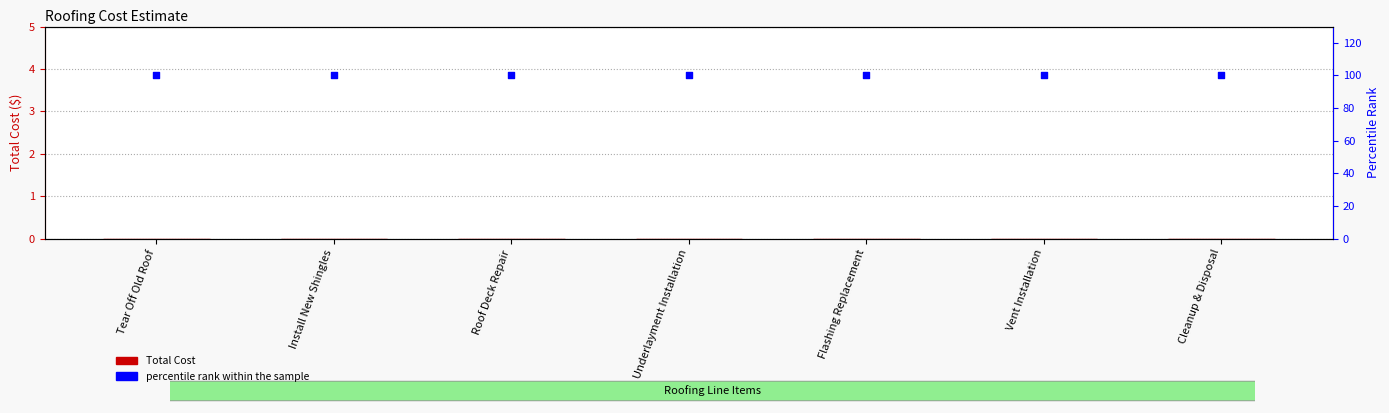

Is the value of Total Cost at Vent Installation greater than the value of percentile rank within the sample at Tear Off Old Roof?

No